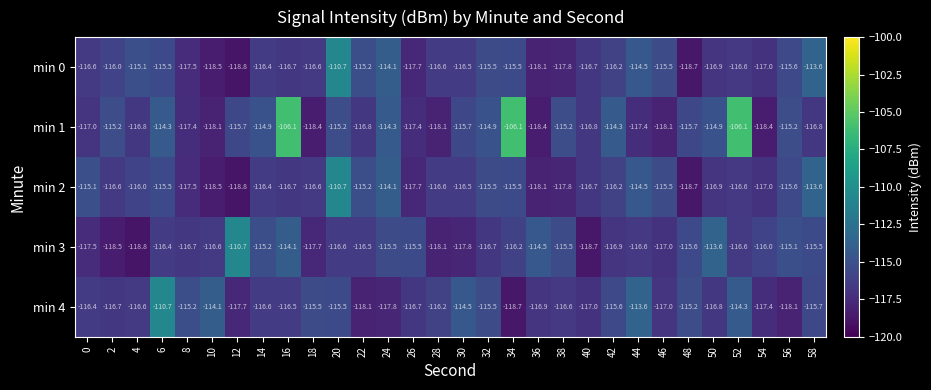

What is the sum of all min 0 values?

-3486.7